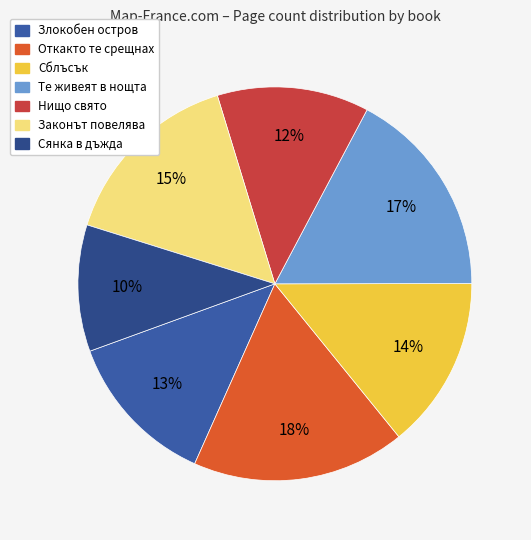

To the nearest percent, what portion does Нищо свято represent?

12%